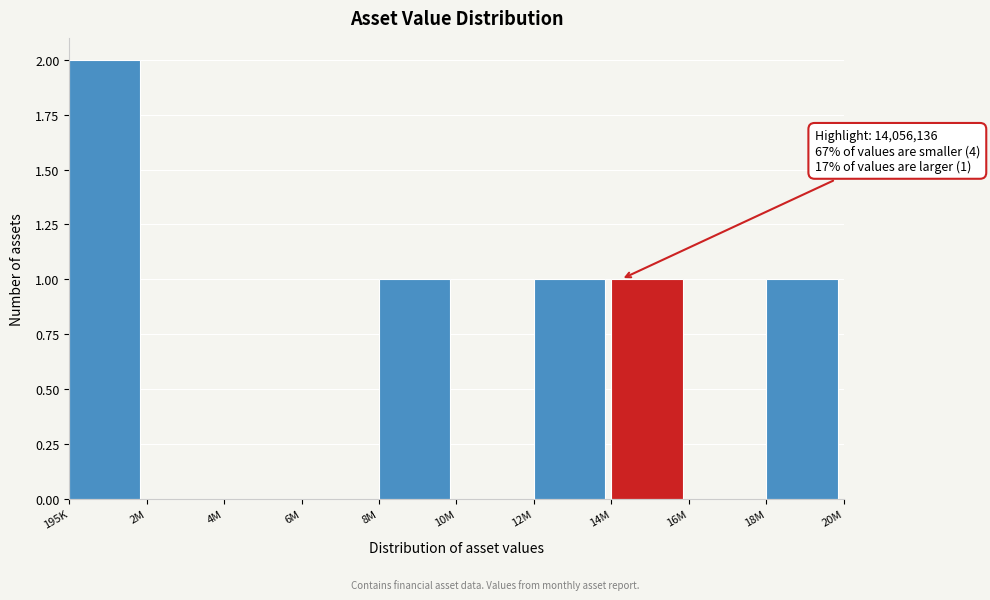

Reading left to right, what are all the values shown in this chart?

195K=2	2M=0	4M=0	6M=0	8M=1	10M=0	12M=1	14M=1	16M=0	18M=1